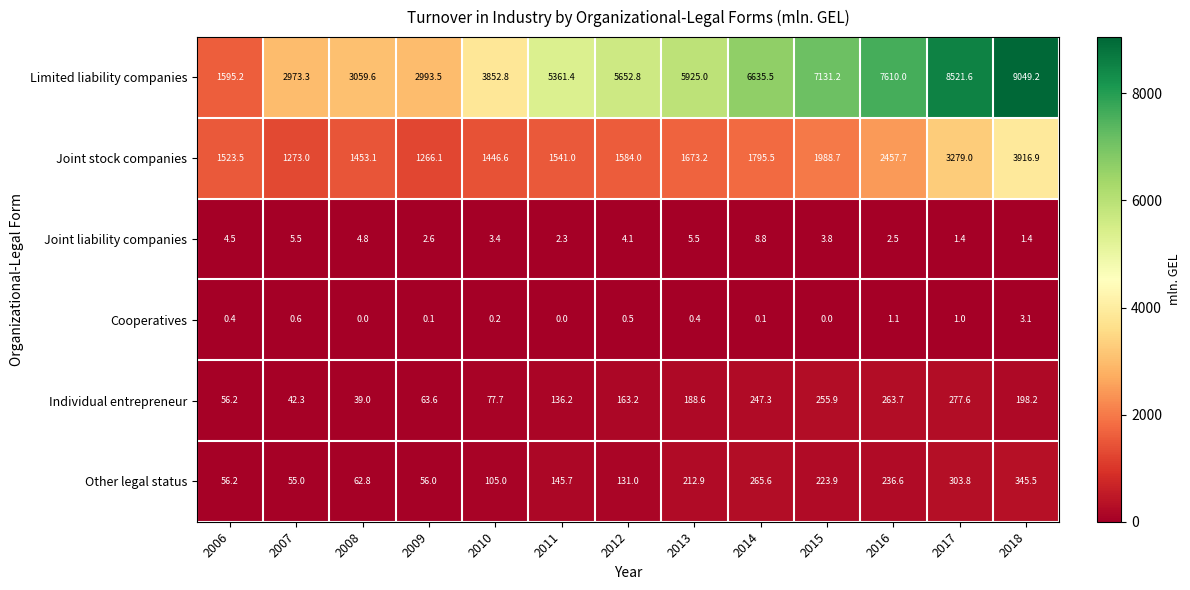

Which series has the widest spread of values?

Limited liability companies